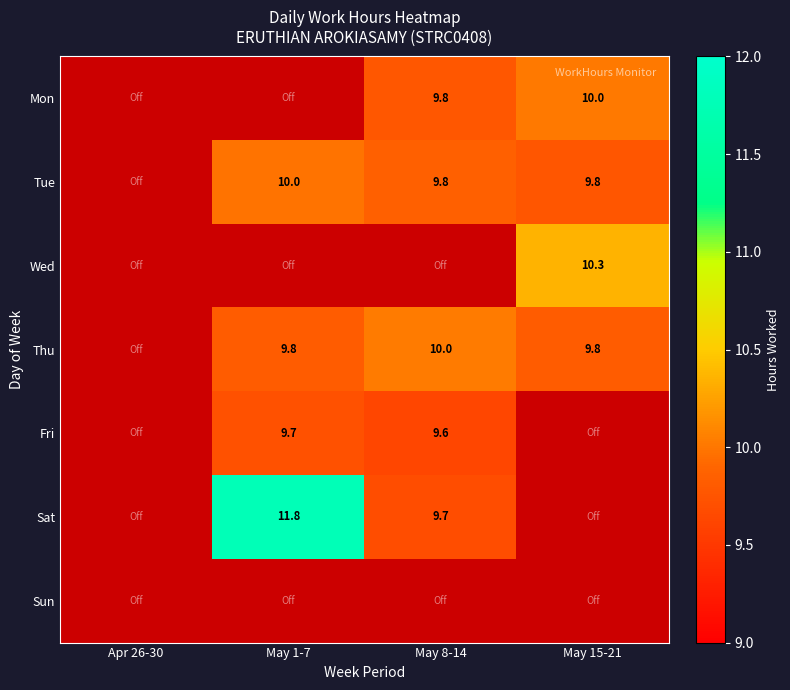

Is it true that Sat equals 9.7 at May 8-14?

True